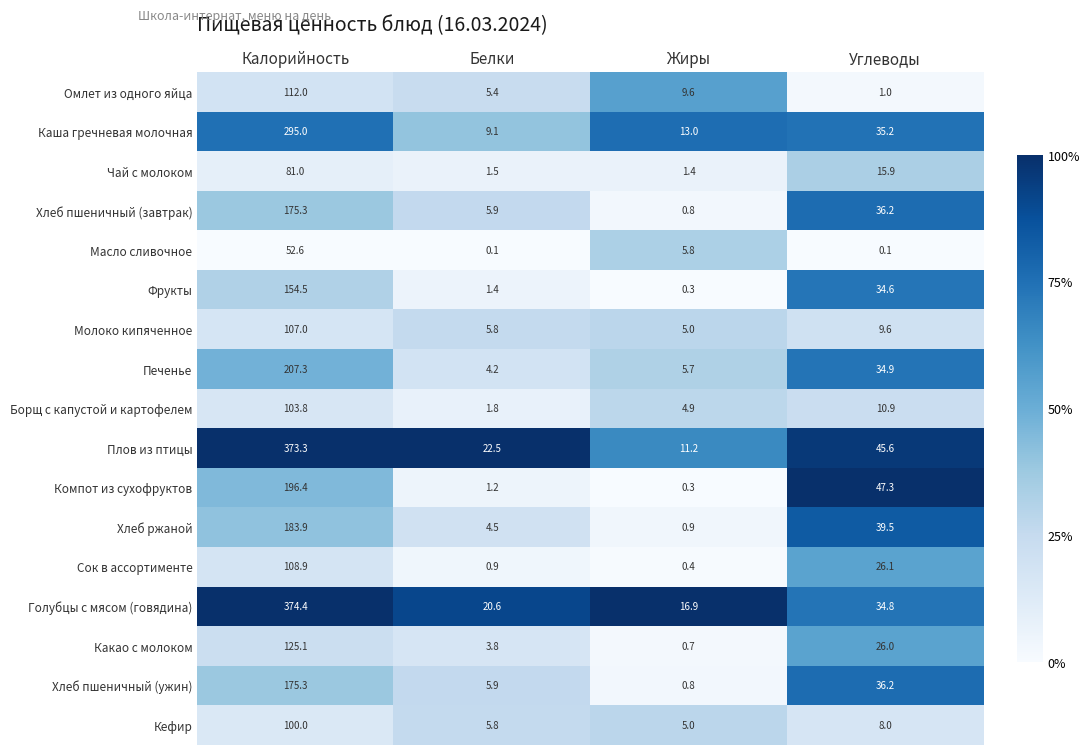

Count the number of data series in this chart.

17